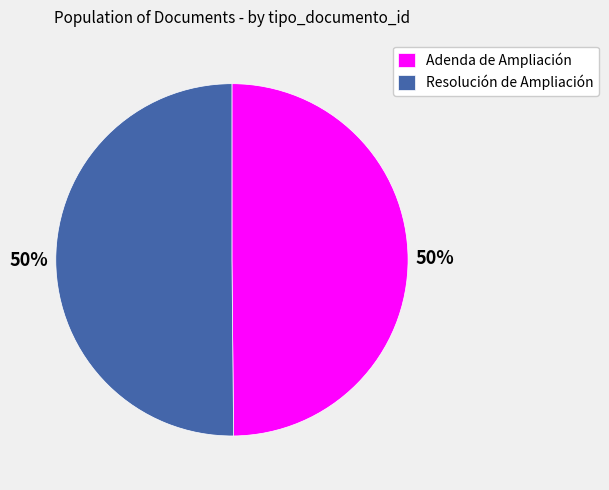

Combined, do Adenda de Ampliación and Resolución de Ampliación account for over 50%?

Yes